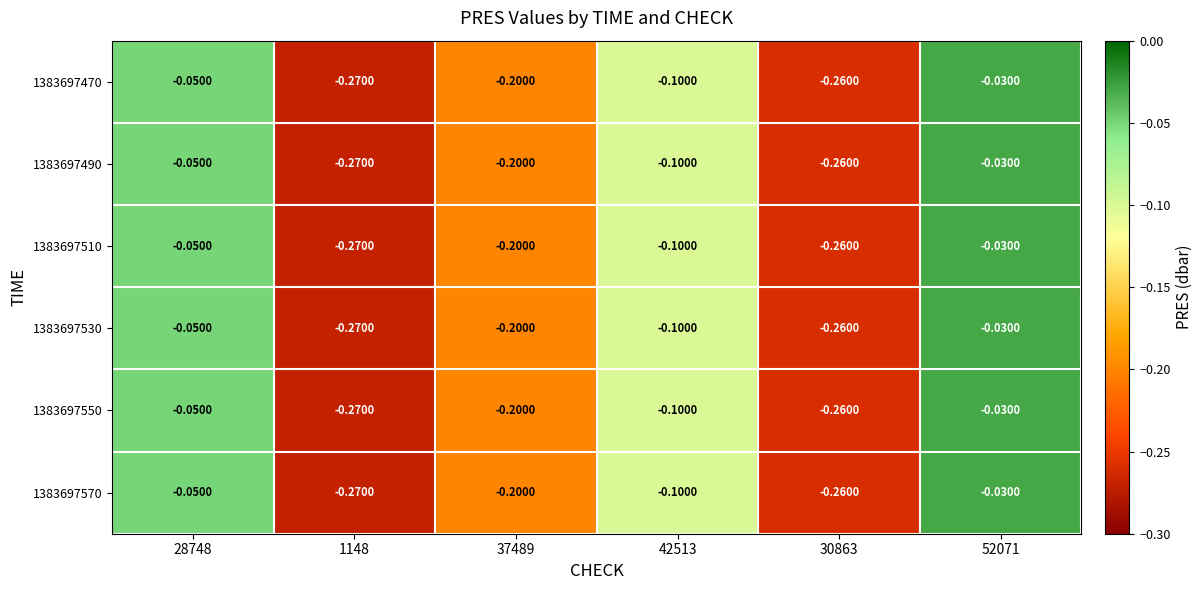

How many distinct data groups are displayed?

6